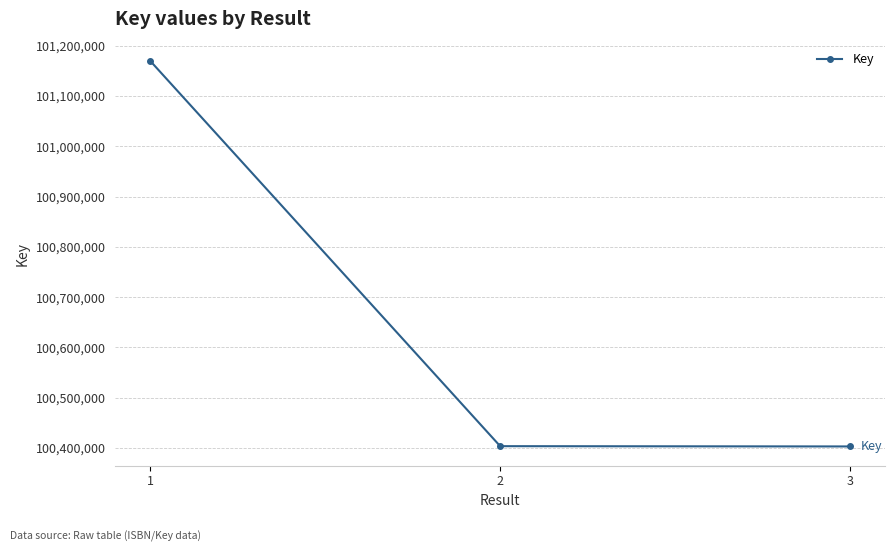

What is the average value?

100658835